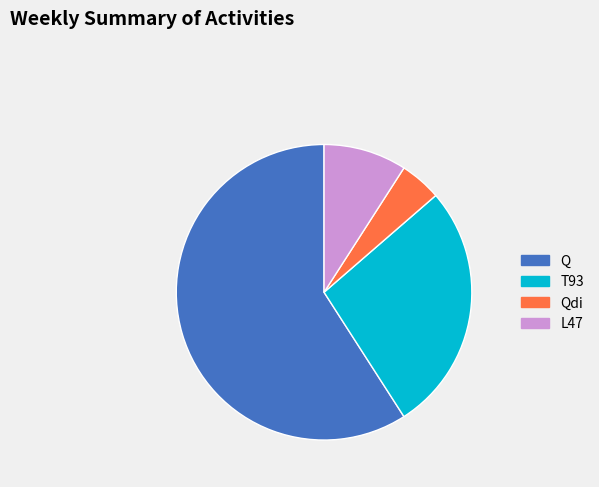

How many slices are in this pie chart?

4